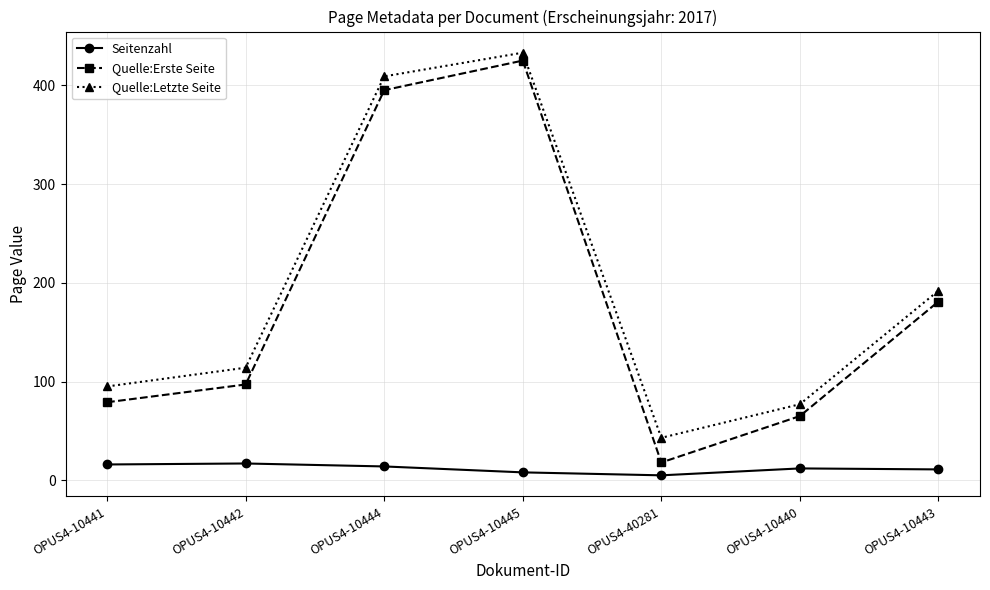

Which series changed the most between OPUS4-10444 and OPUS4-10443?

Quelle:Letzte Seite